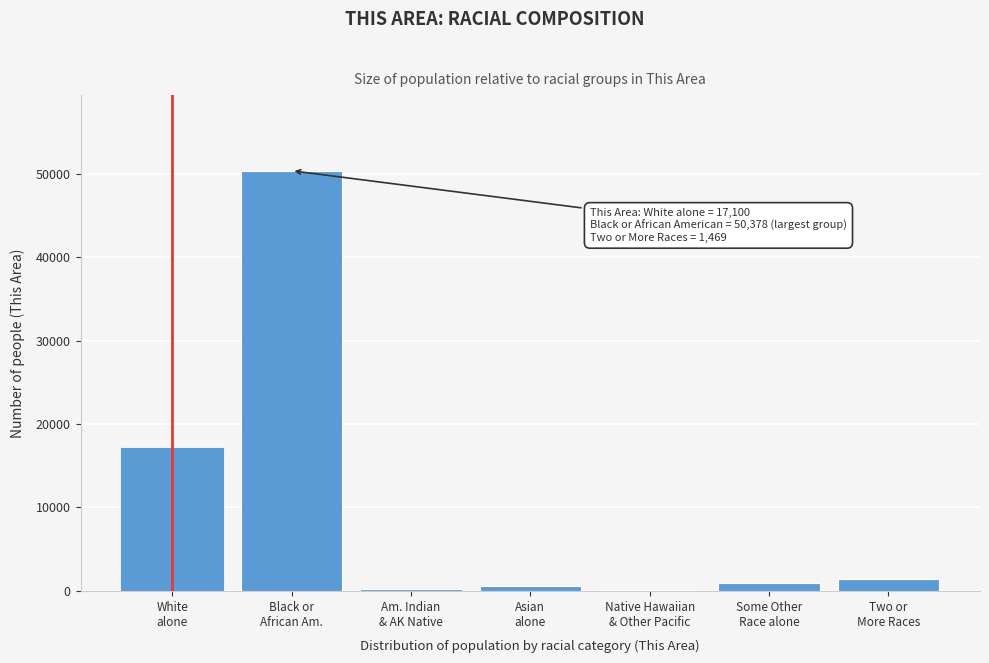

What is the greatest value displayed?

50378